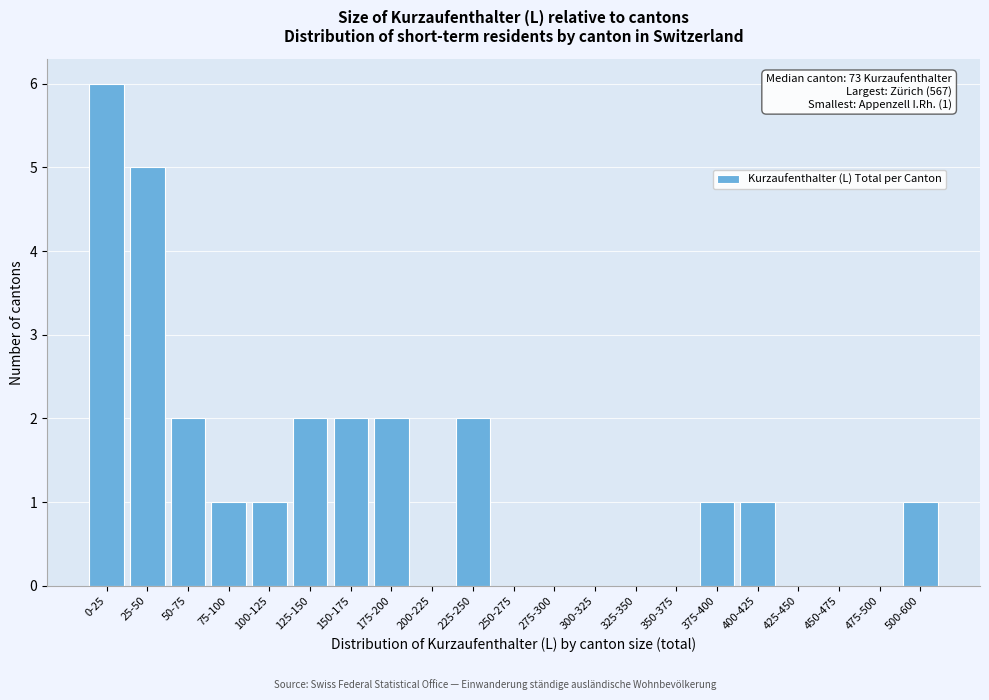

Reading left to right, what are all the values shown in this chart?

0-25=6	25-50=5	50-75=2	75-100=1	100-125=1	125-150=2	150-175=2	175-200=2	200-225=0	225-250=2	250-275=0	275-300=0	300-325=0	325-350=0	350-375=0	375-400=1	400-425=1	425-450=0	450-475=0	475-500=0	500-600=1